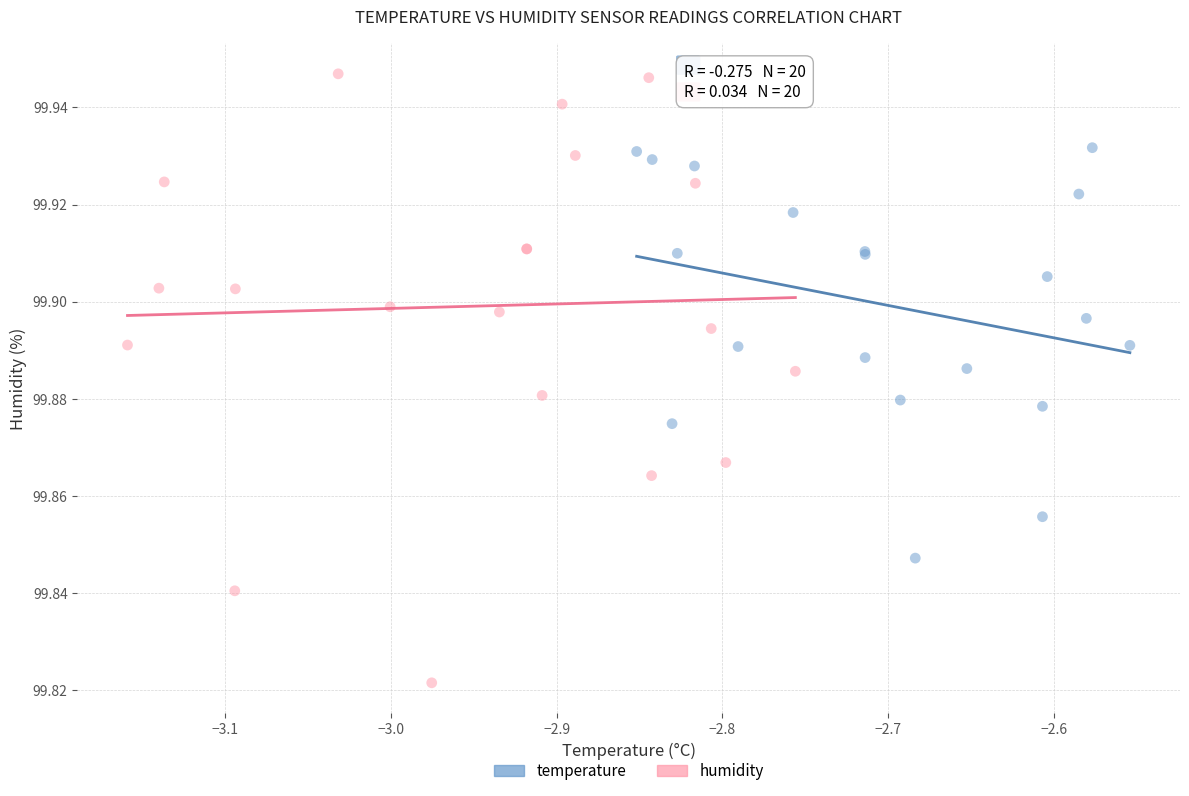

Which series contains the highest Y value?

humidity